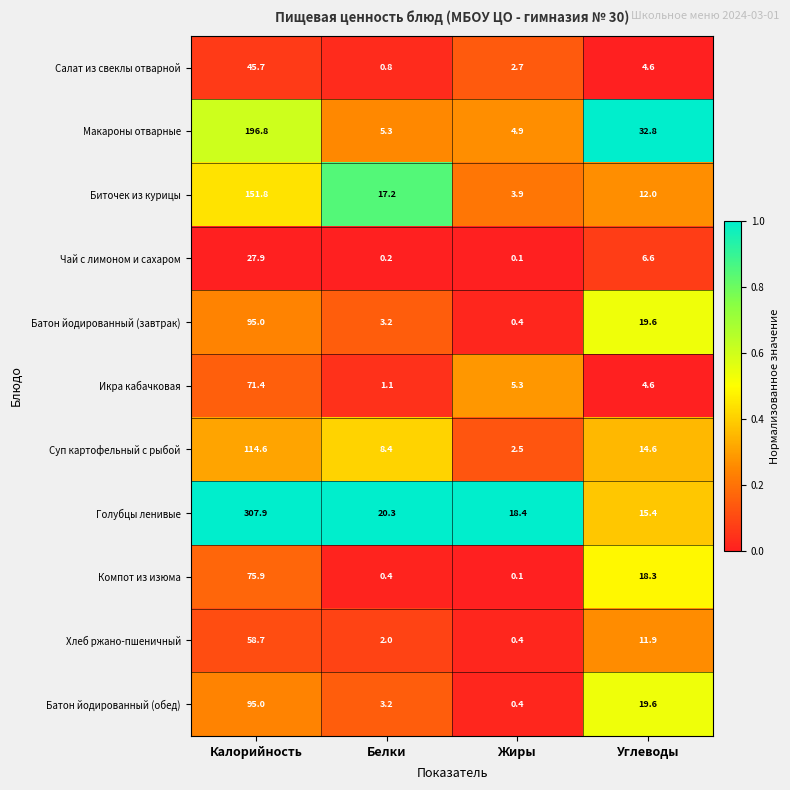

Is it true that Батон йодированный (обед) equals 0.4 at Жиры?

True